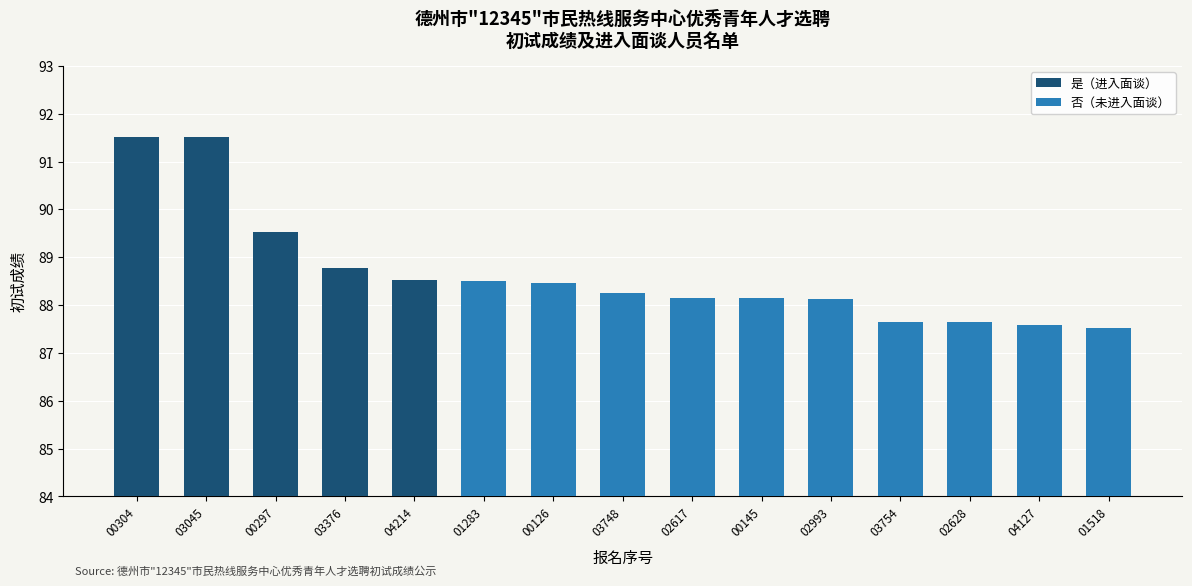

The chart shows a value of 91.5 at 00304. True or false?

True